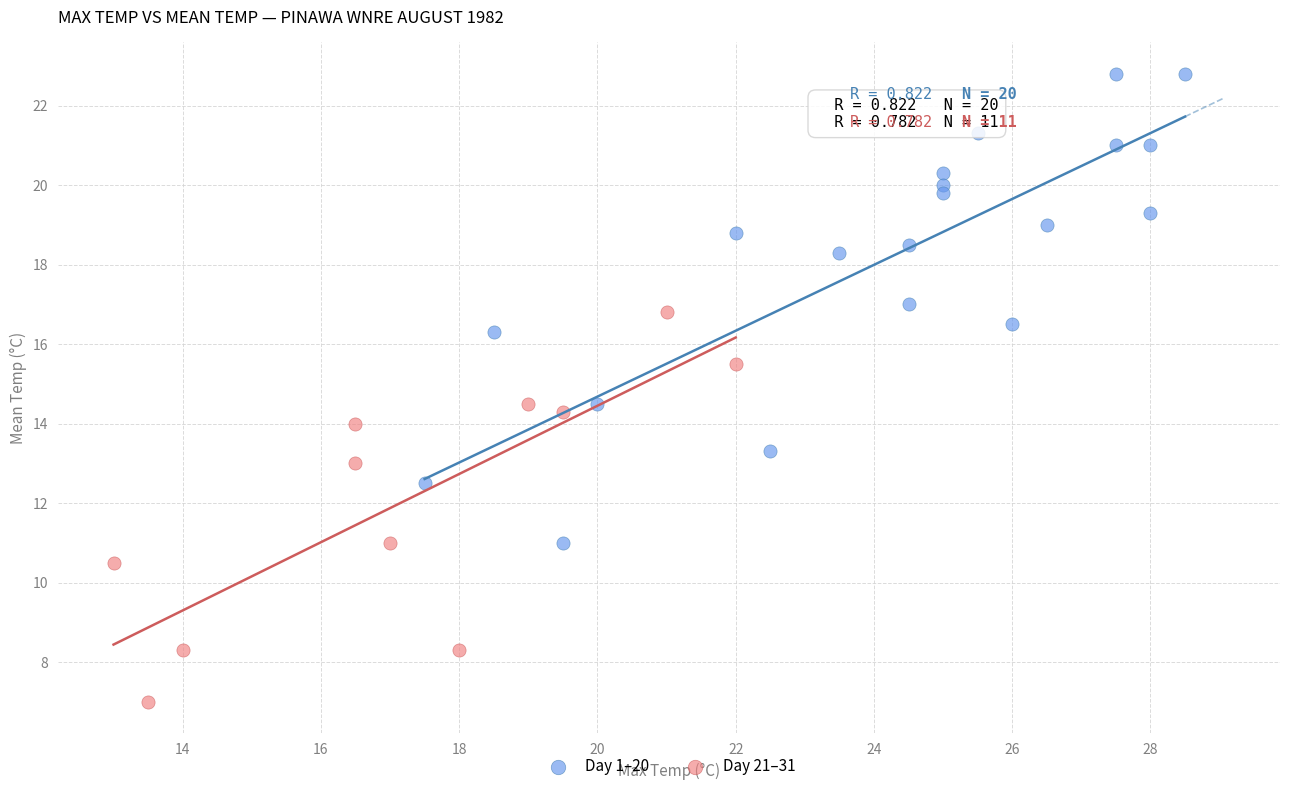

Which series contains the highest Y value?

Day 1–20